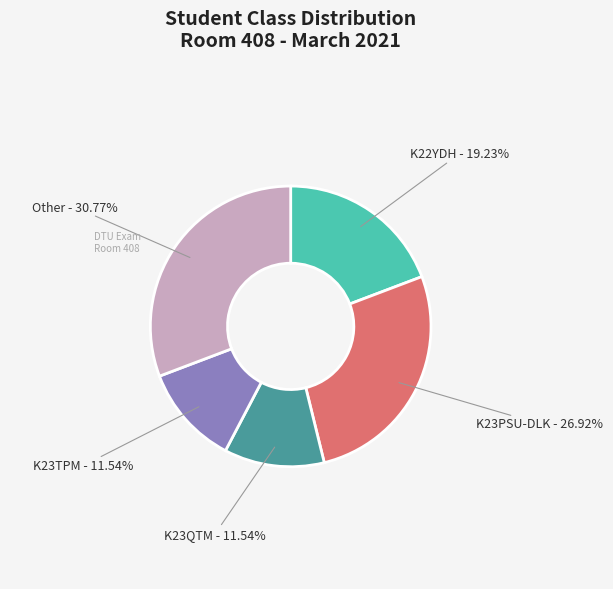

Approximately how many times larger is the value at Other compared to K23QTM?

2.7